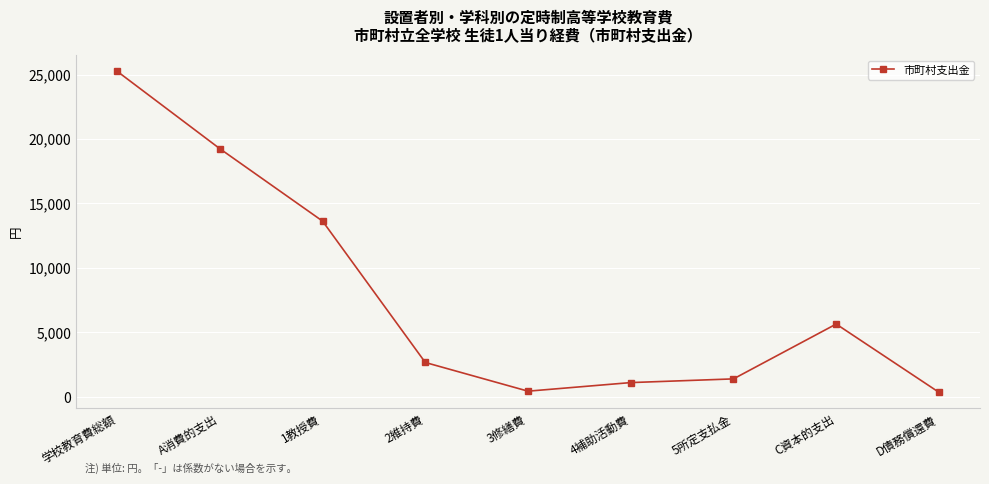

Is it true that the value at 4補助活動費 is 1109?

True